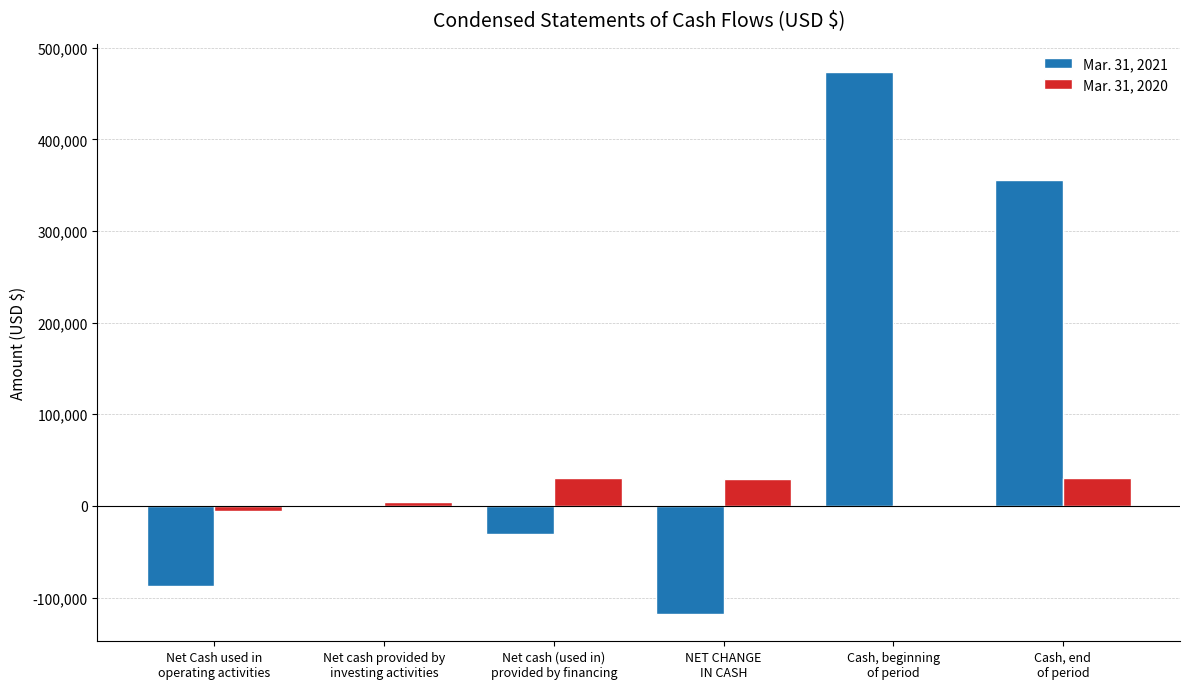

How many distinct data groups are displayed?

2